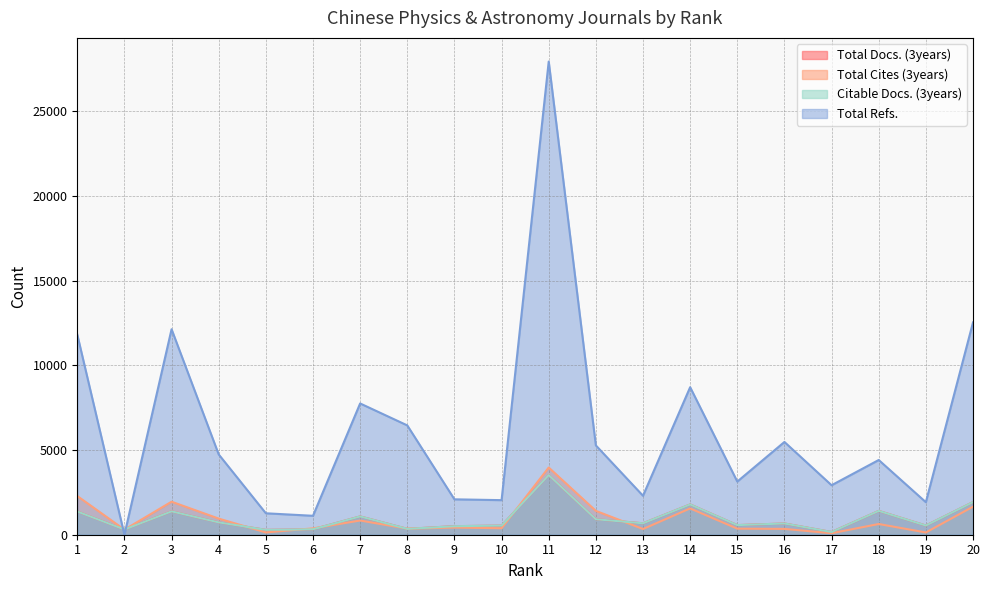

Between 9 and 14, which series saw the biggest shift?

Total Refs.